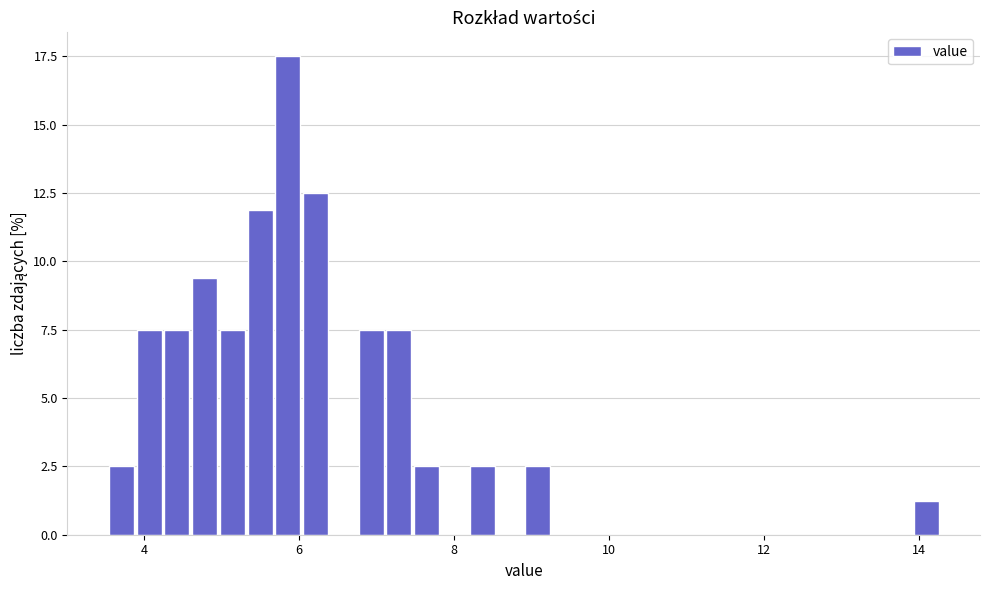

Around what value on the x-axis is the tallest bar? Give the approximate position of its centre, as read against the axis.

5.8